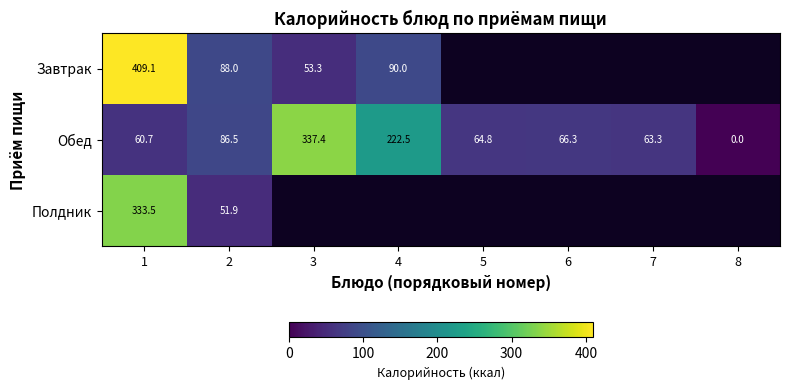

What is the sum of the Обед values at 5 and 6?

131.1